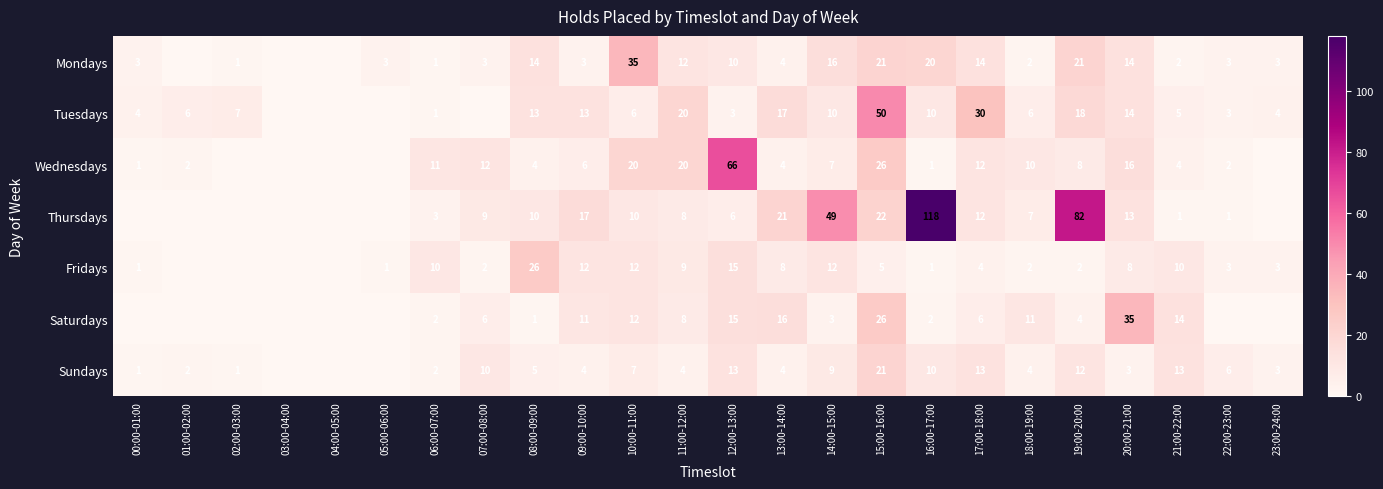

What is the sum of the Fridays values at 16:00-17:00 and 06:00-07:00?

11